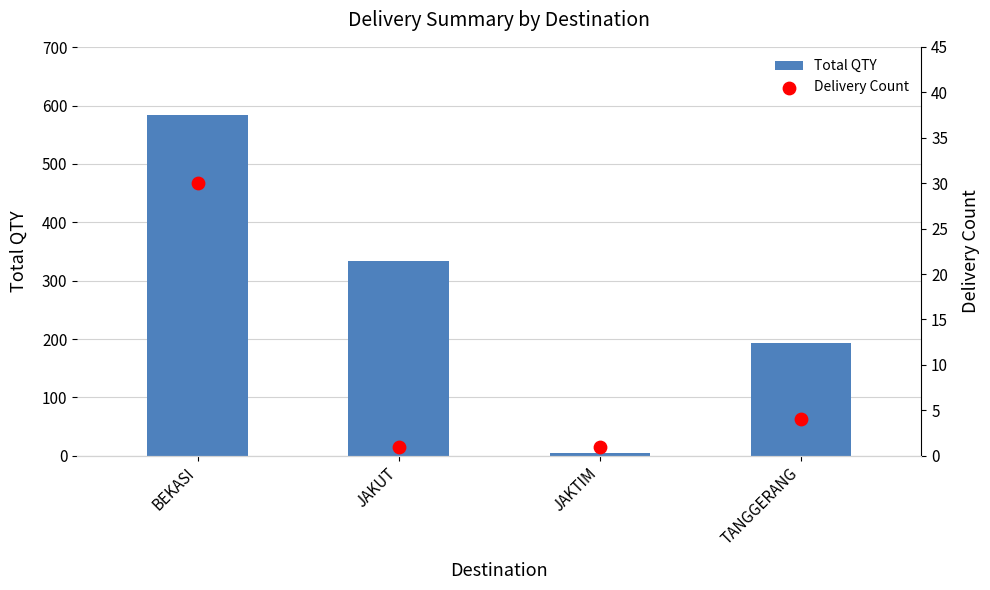

Is the value of Total QTY at TANGGERANG greater than the value of Delivery Count at JAKUT?

Yes